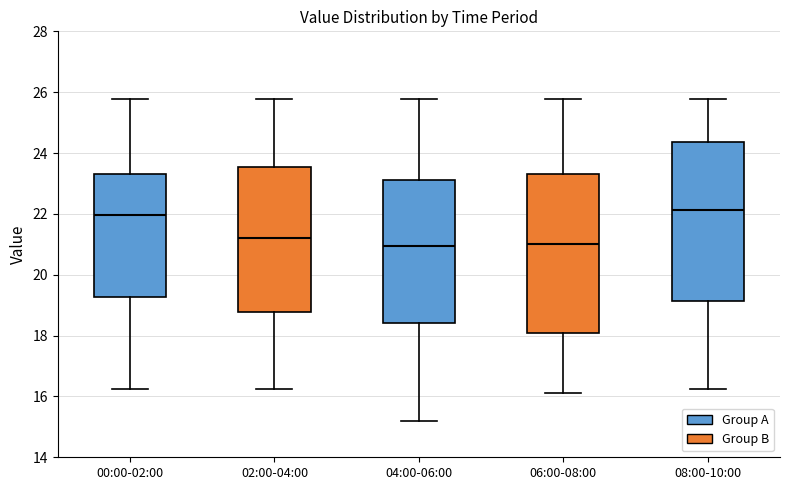

Where is the lower edge of the box for 06:00-08:00 on the y-axis? The values are not printed on the chart, so give them approximately, as read against the axis.

18.2